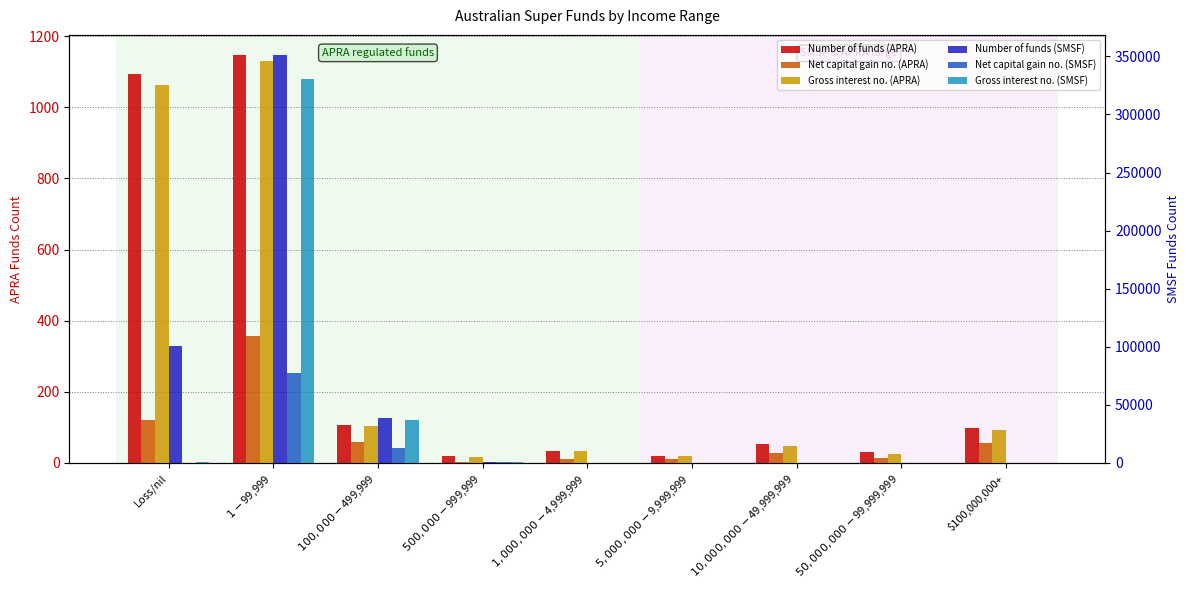

Rank the series at Loss/nil from lowest to highest value.

Net capital gain no. (SMSF), Net capital gain no. (APRA), Gross interest no. (SMSF), Gross interest no. (APRA), Number of funds (APRA), Number of funds (SMSF)